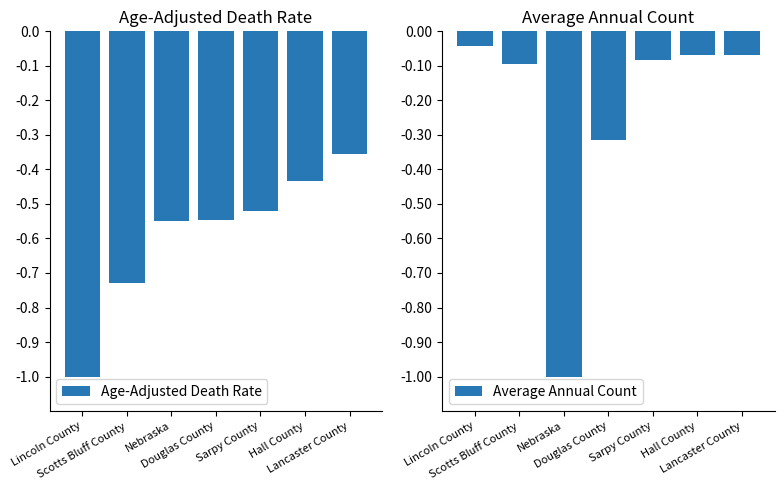

Which series has the largest range (max minus min)?

Average Annual Count